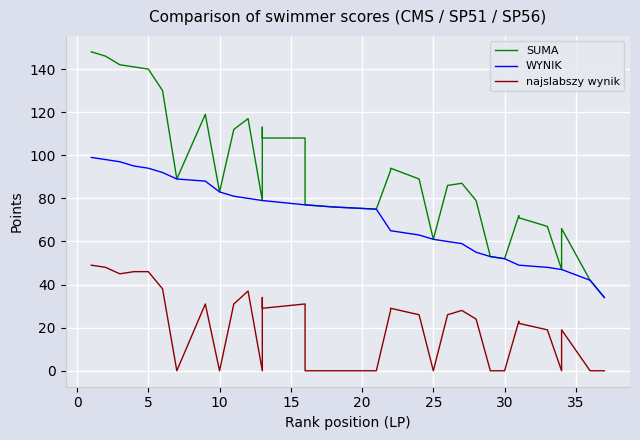

How many data points in WYNIK are less than 76?

17